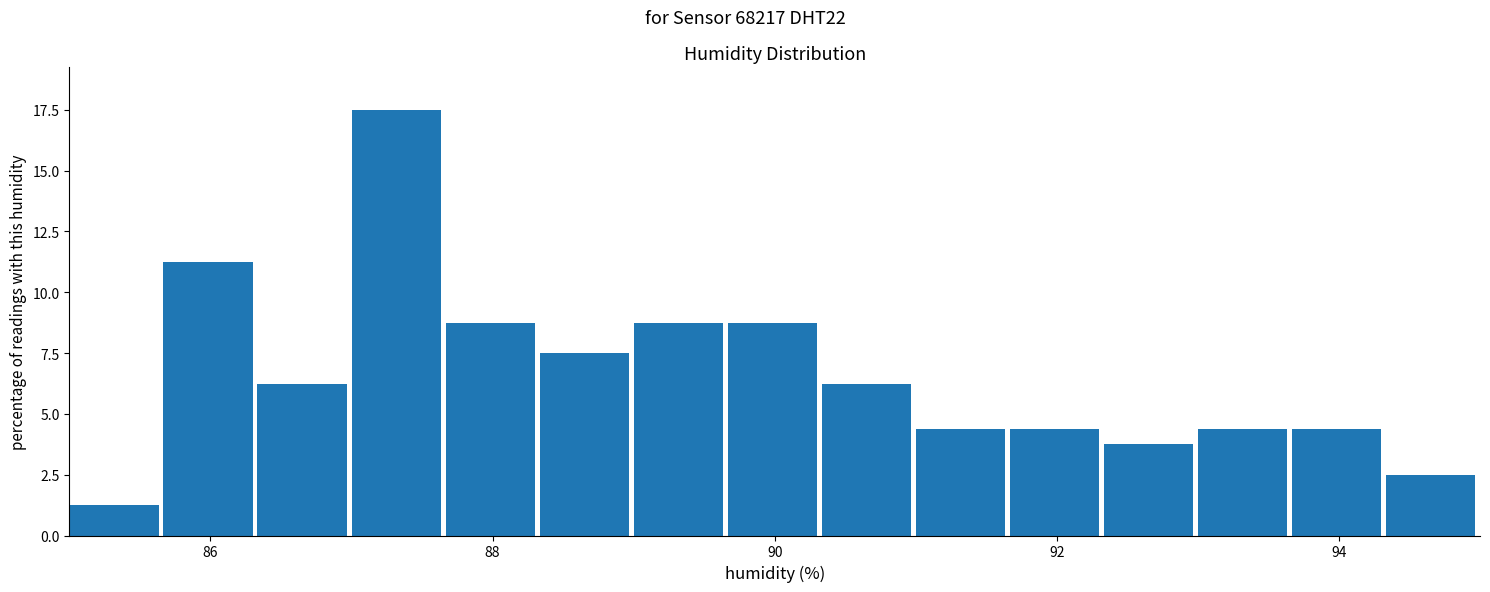

Around what value on the x-axis is the tallest bar? Give the approximate position of its centre, as read against the axis.

87.4